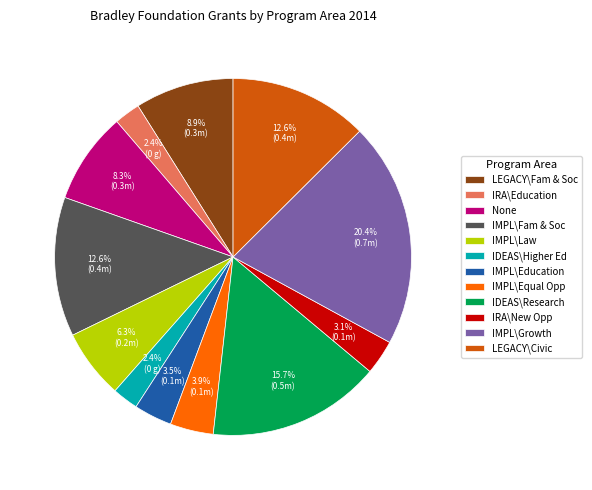

To the nearest percent, what is the difference between the largest and smallest slice percentages?

18%